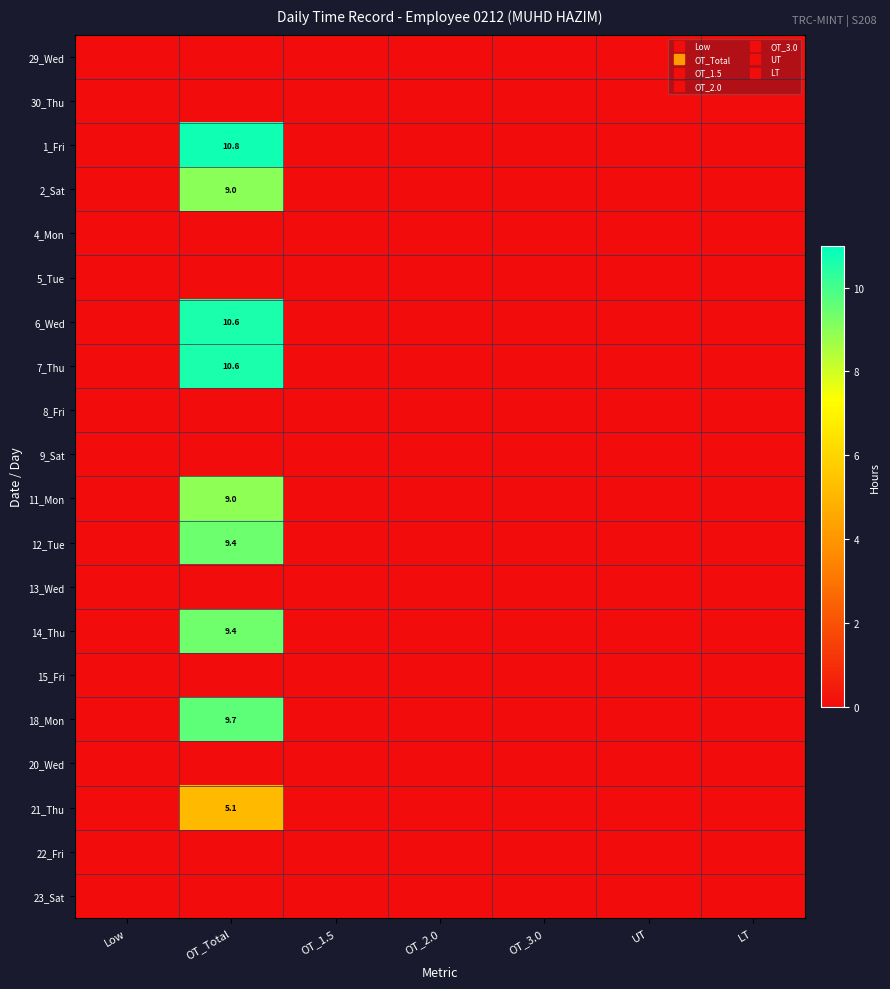

How many data points does each series have?

7